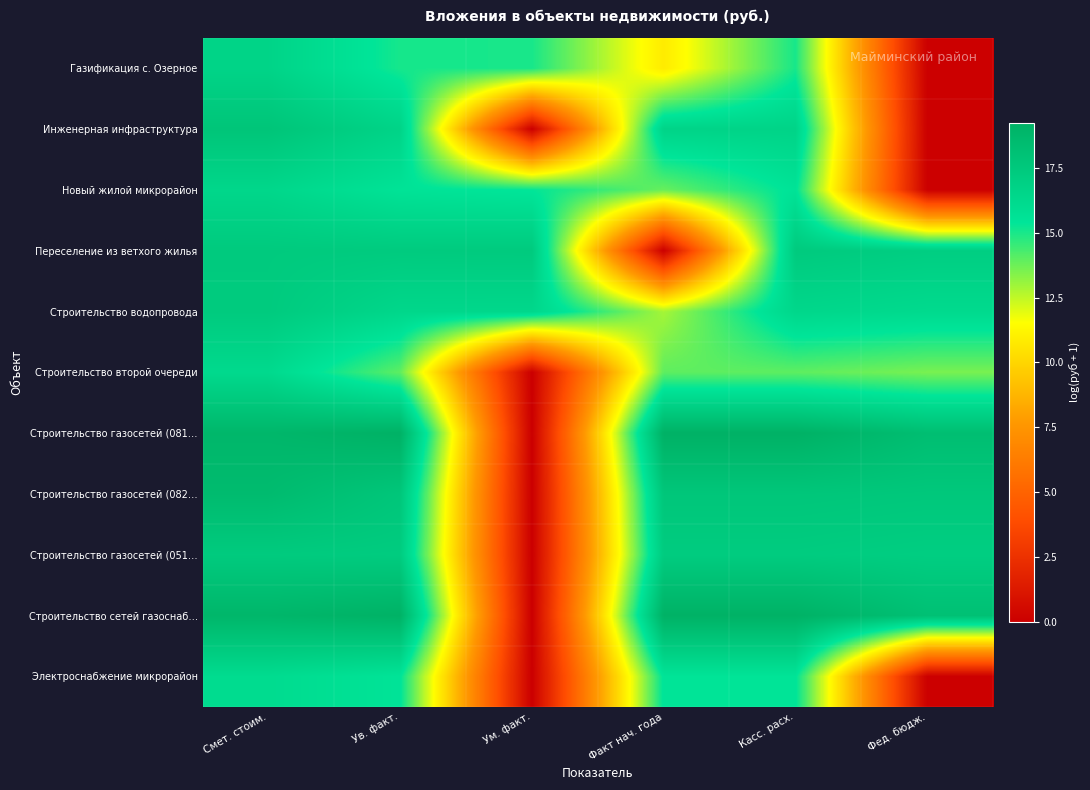

Which has a higher value, Касс. расх. or Факт нач. года?

Касс. расх.